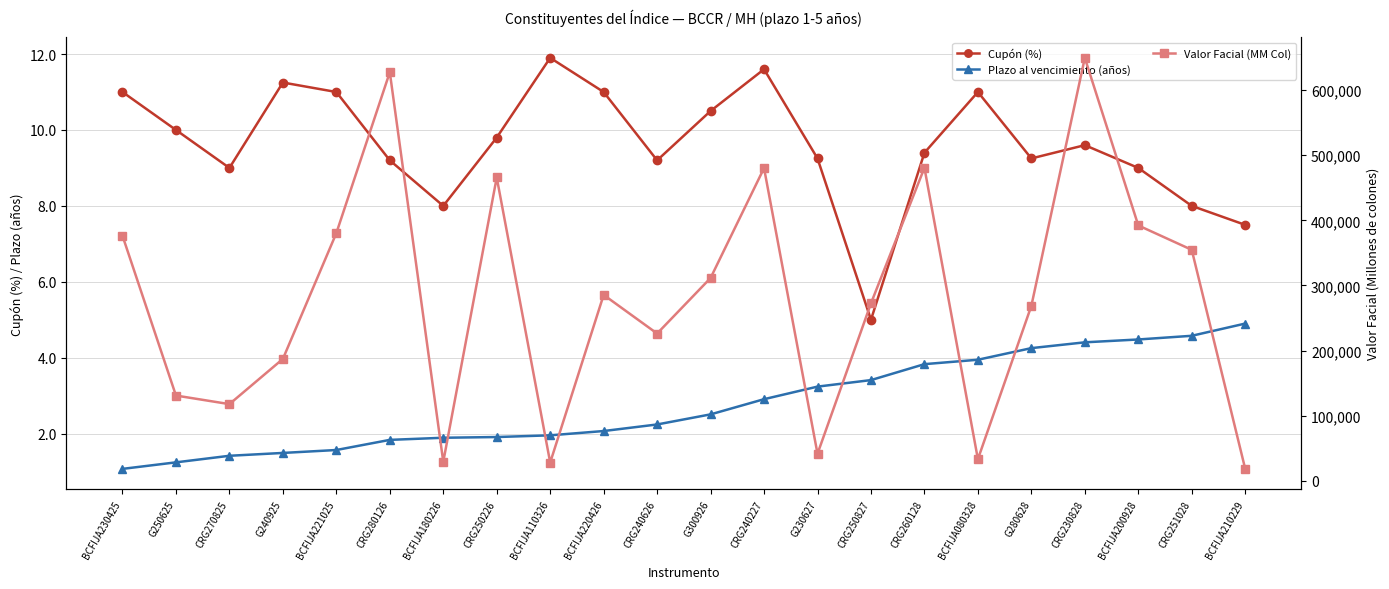

At which category is the sum across all series the highest?

CRG230828